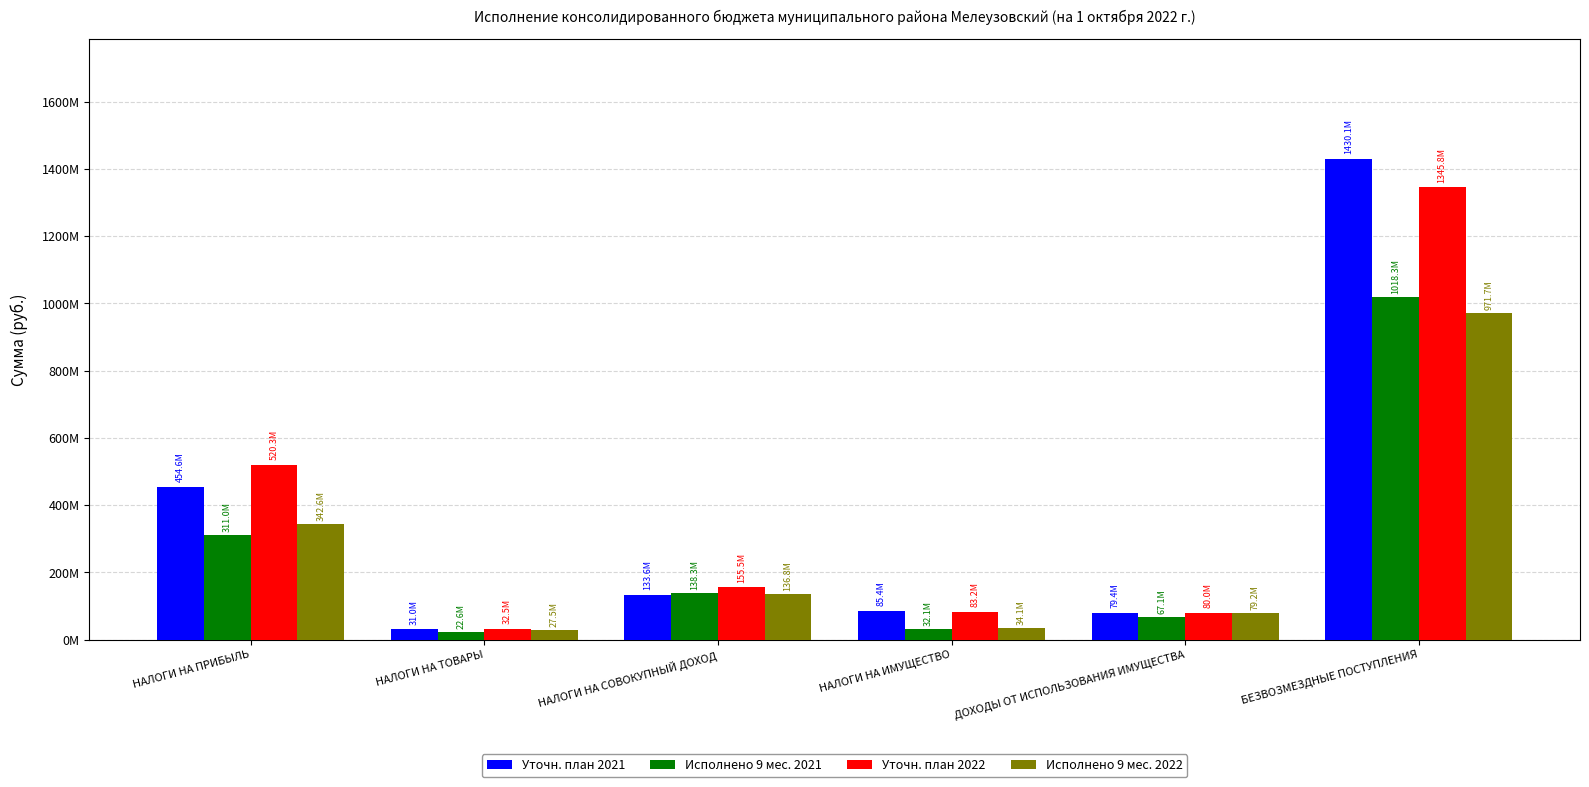

What are all the series names shown in the legend?

Уточн. план 2021, Исполнено 9 мес. 2021, Уточн. план 2022, Исполнено 9 мес. 2022